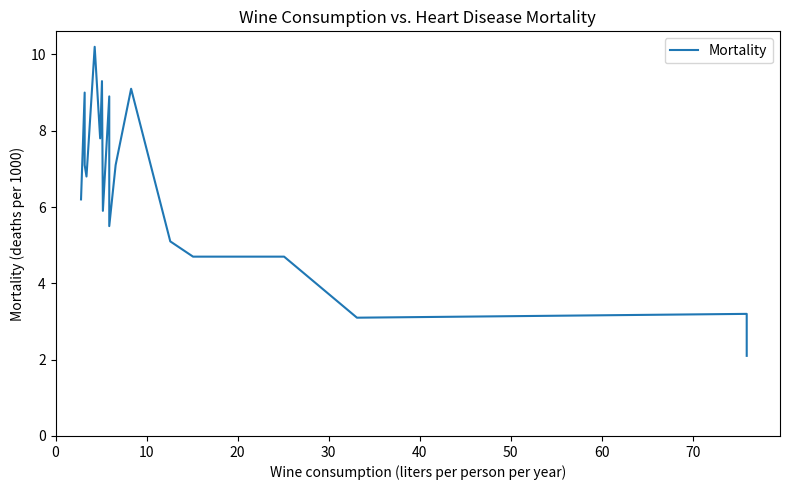

Count the number of values greater than 6.

10